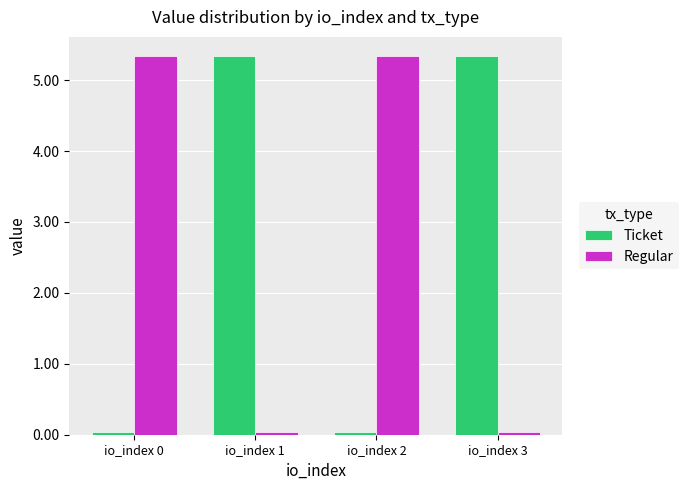

How many data points in Regular are less than 5?

2